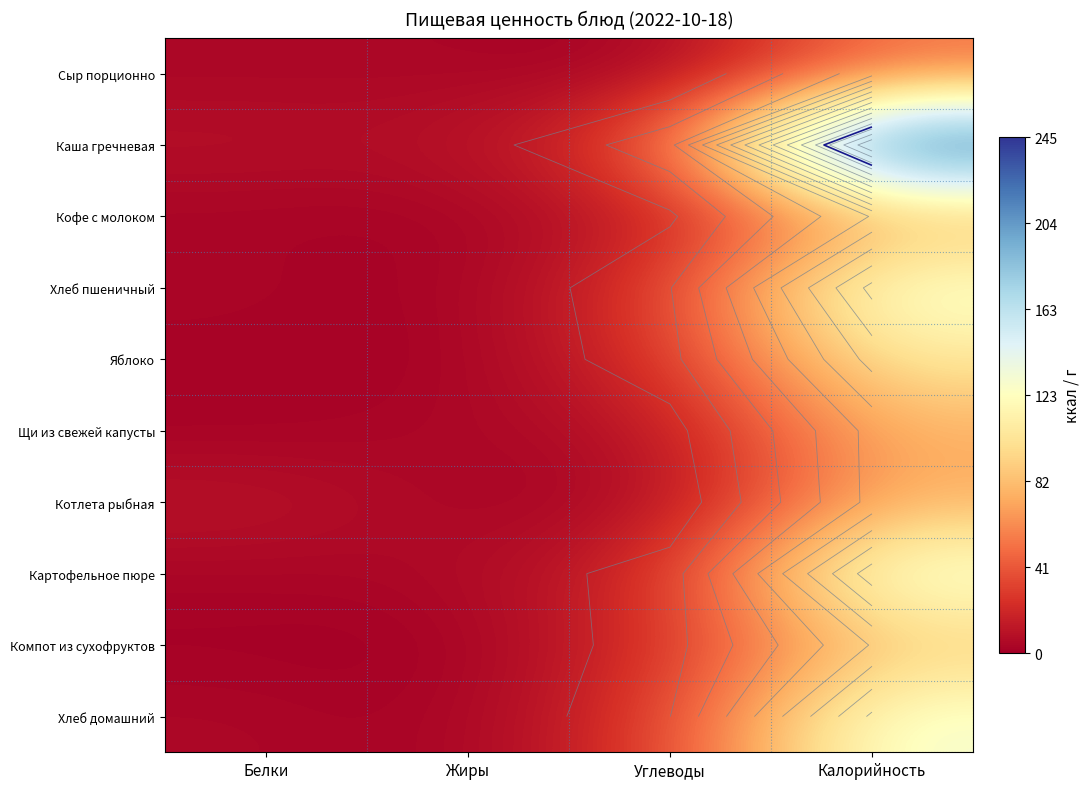

How many values in the Щи из свежей капусты series exceed 8?

2